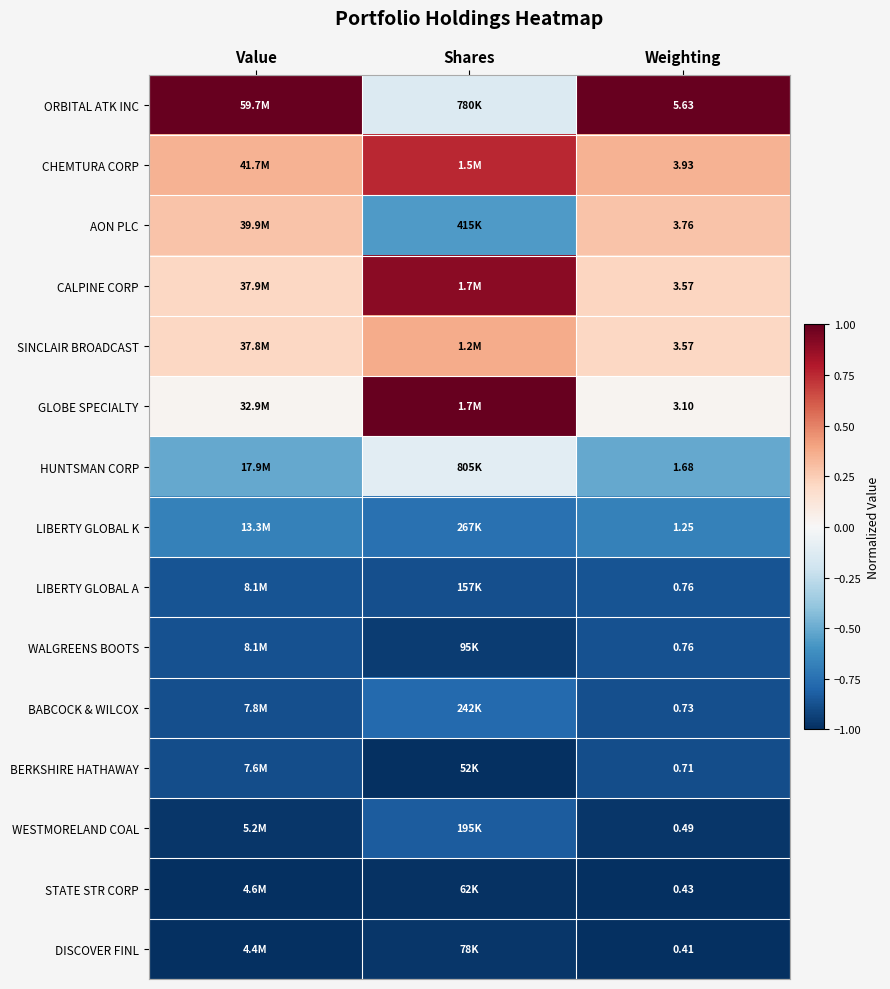

Which series has the largest total across all categories?

ORBITAL ATK INC